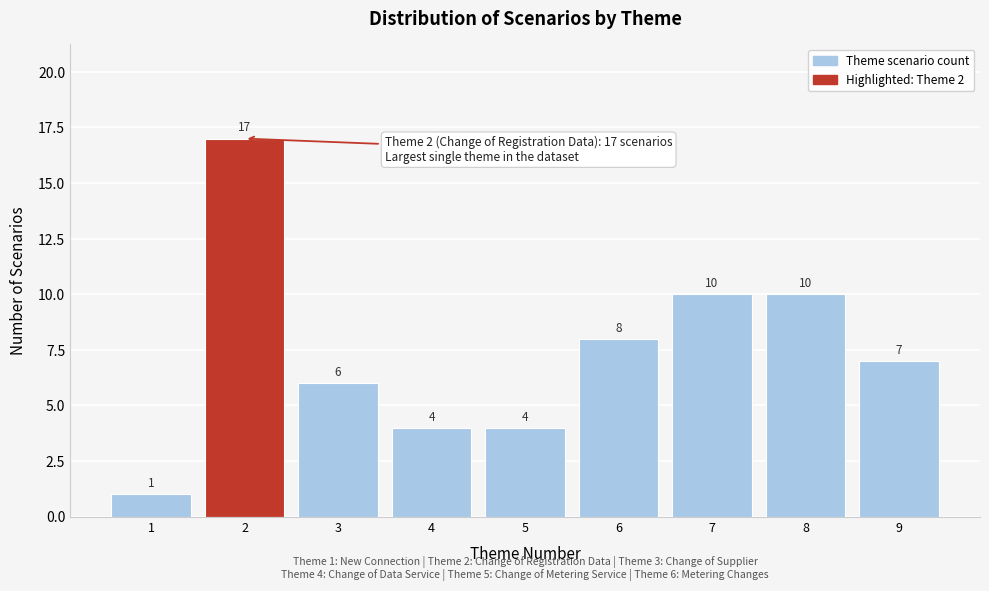

Reading left to right, what are all the values shown in this chart?

1=1	2=17	3=6	4=4	5=4	6=8	7=10	8=10	9=7